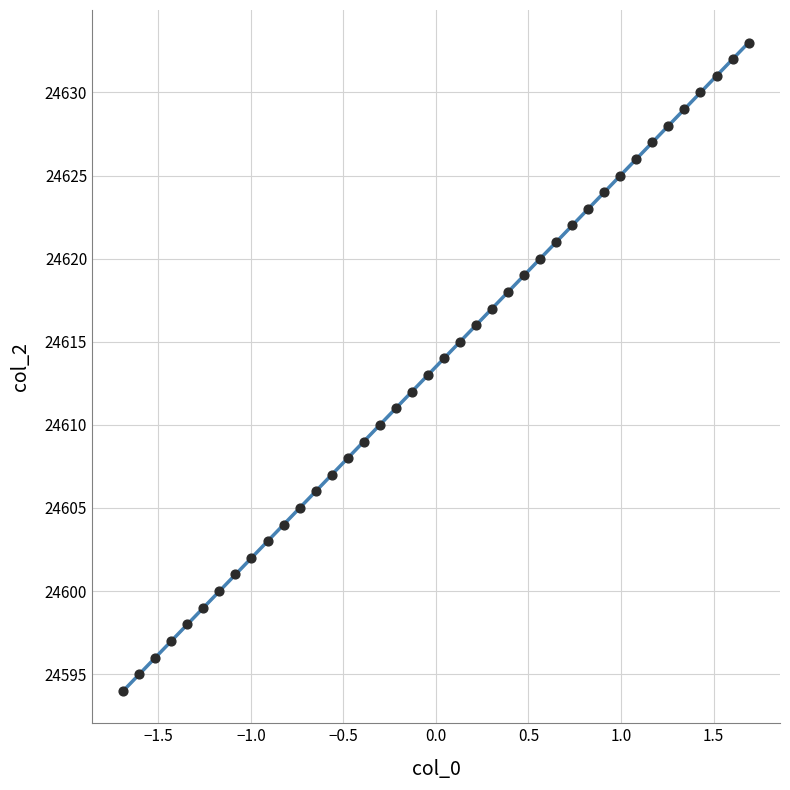

What is the range of Y values (max minus min)?

39